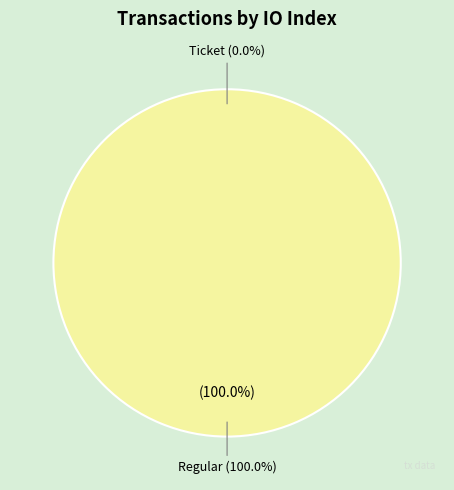

What percentage is the Regular (io_index=6) slice, to the nearest percent?

100%